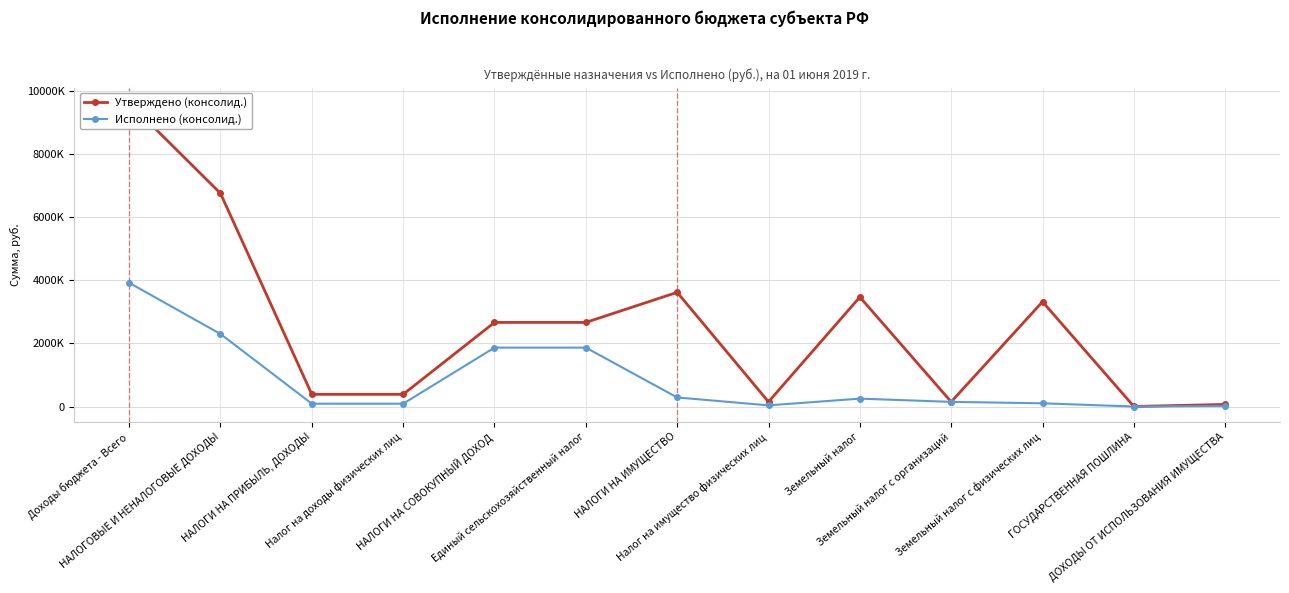

How many interior local peaks does the Утверждено (консолид.) series have?

3